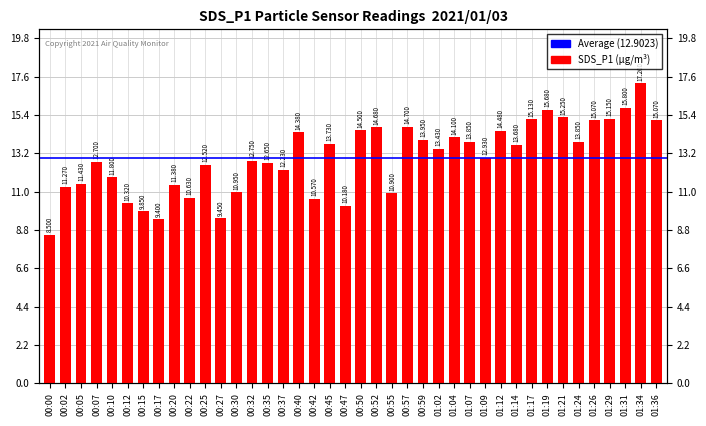

What is the difference between the maximum and minimum values?

8.7